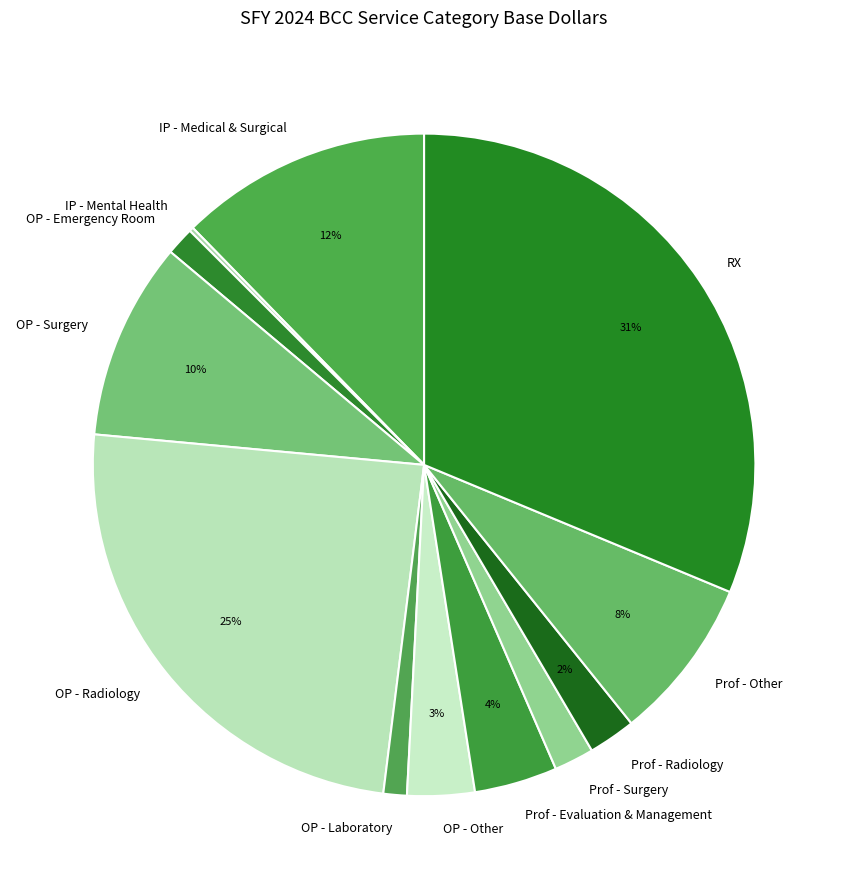

Between OP - Emergency Room and Prof - Surgery, which is larger?

Prof - Surgery